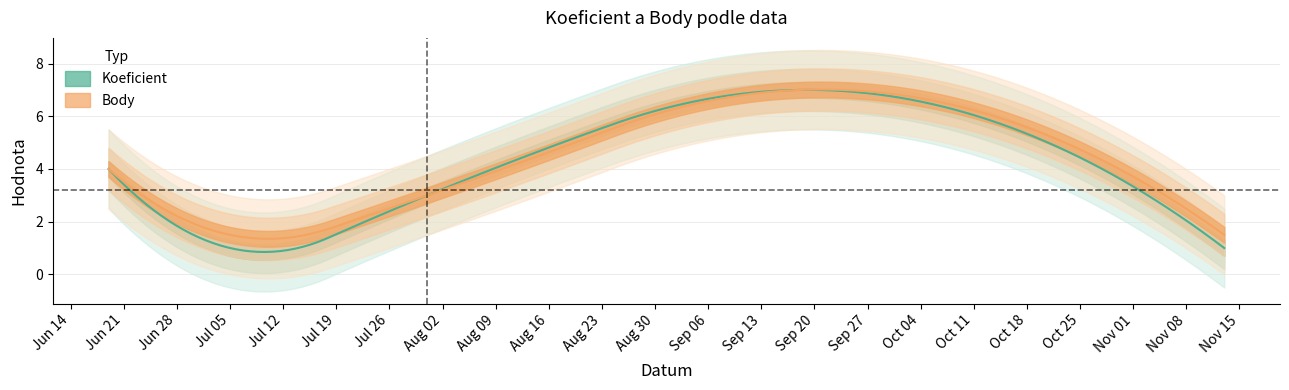

True or false: Koeficient has more than 1 points higher than both neighbors.

False